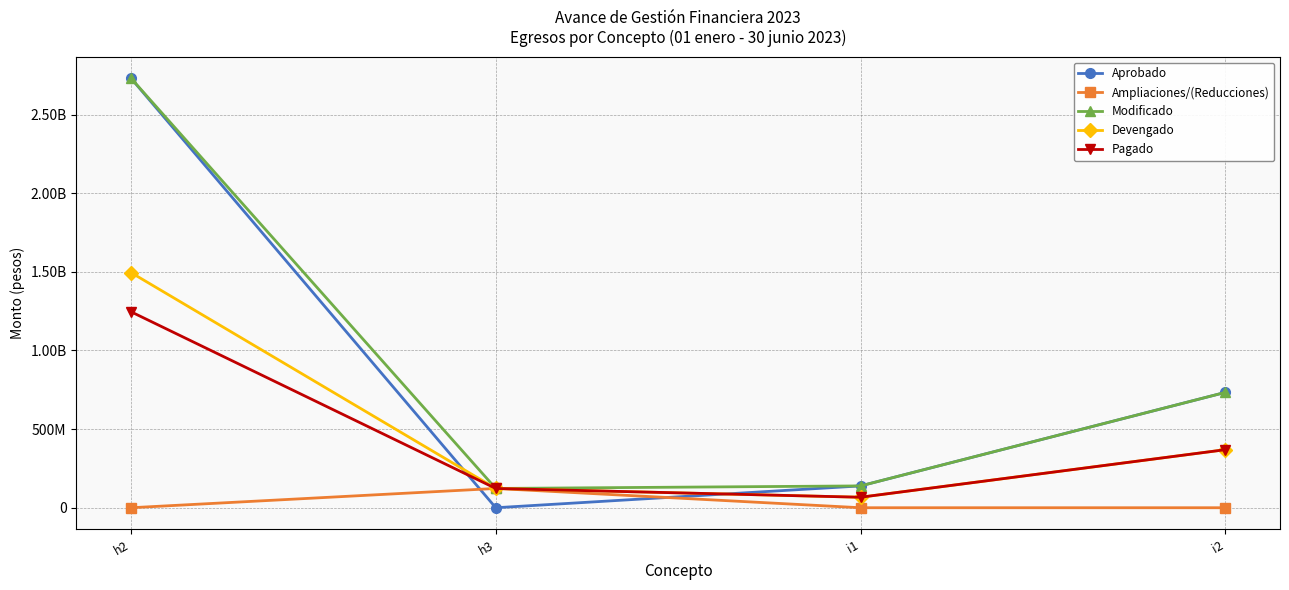

Is the value of Devengado at i1 greater than the value of Ampliaciones/(Reducciones) at i1?

Yes